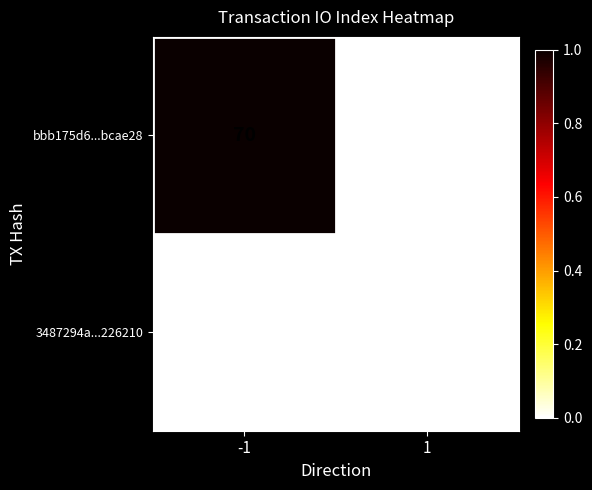

What is the sum of all bbb175d6...bcae28 values?

70